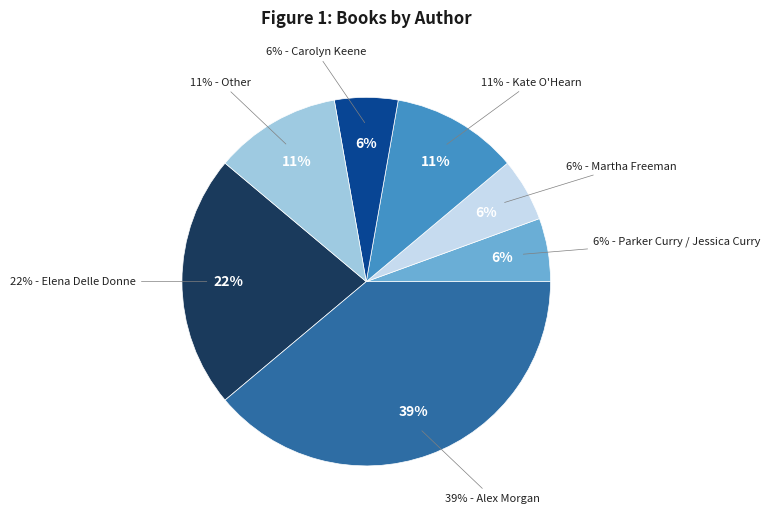

How many segments does this pie chart have?

7